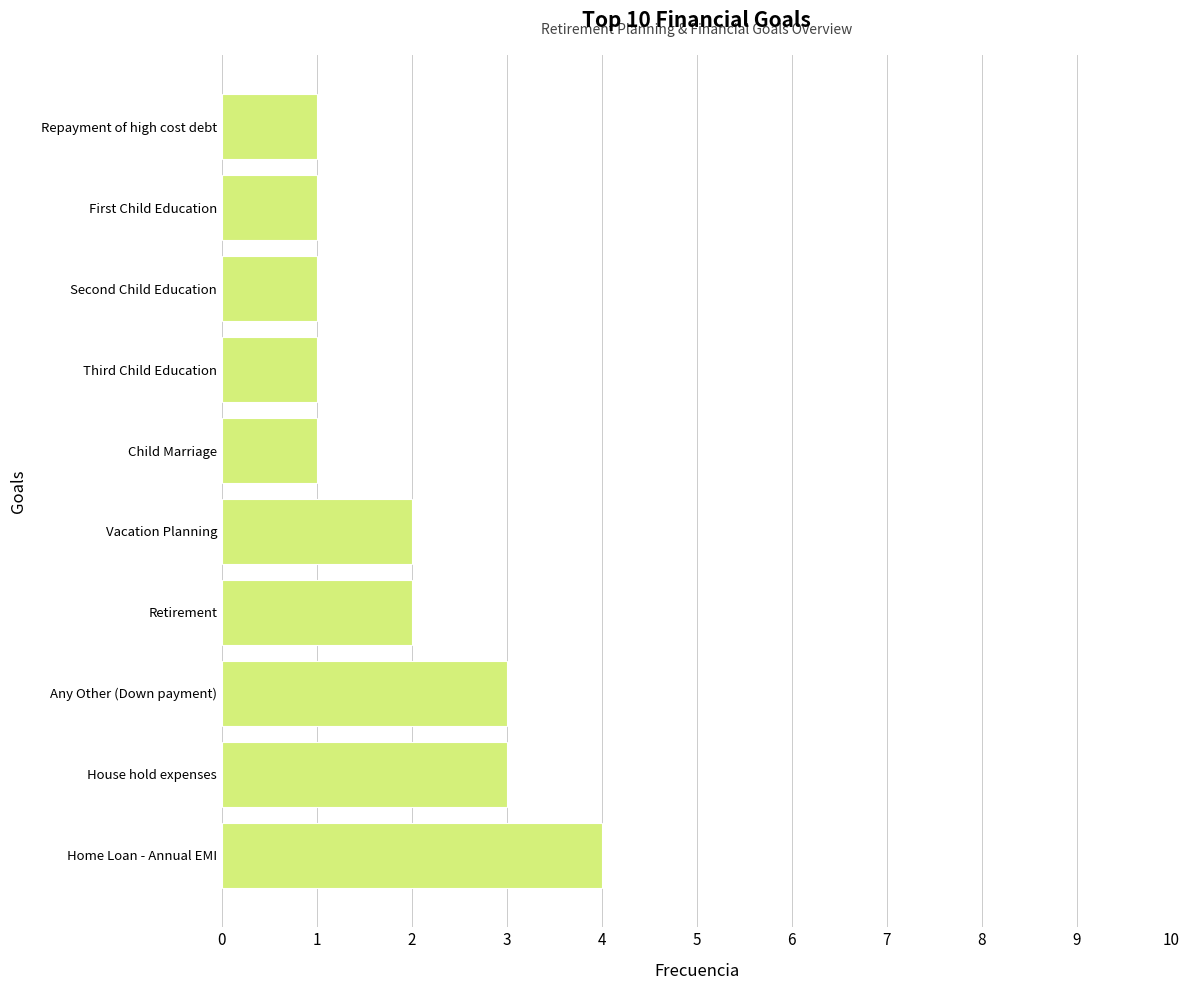

The value at Home Loan - Annual EMI is 1. True or false?

False